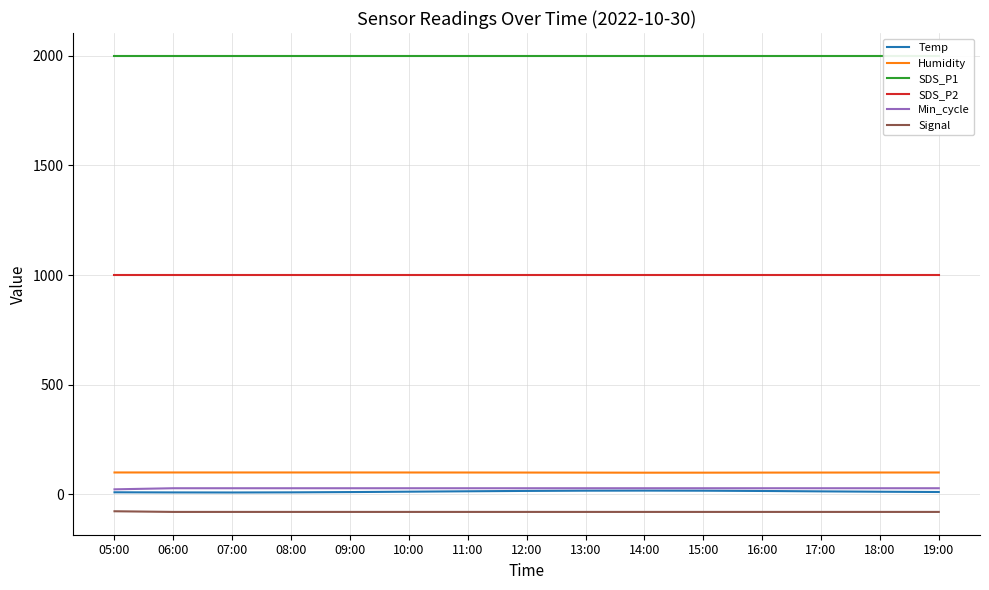

What is the approximate value of Min_cycle at 07:00?

28.0